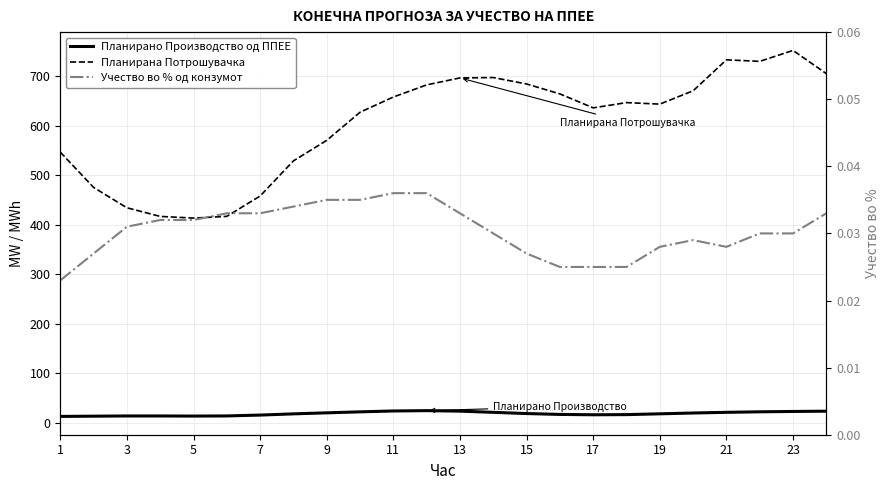

What is the difference between the highest and lowest values at 19?

643.2